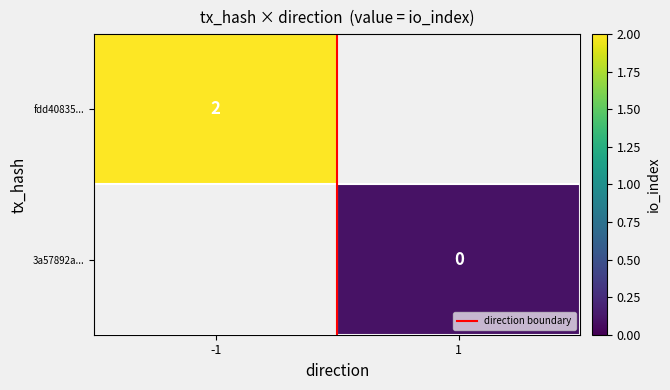

Is the value of fdd40835... at 1 greater than the value of 3a57892a... at 1?

No